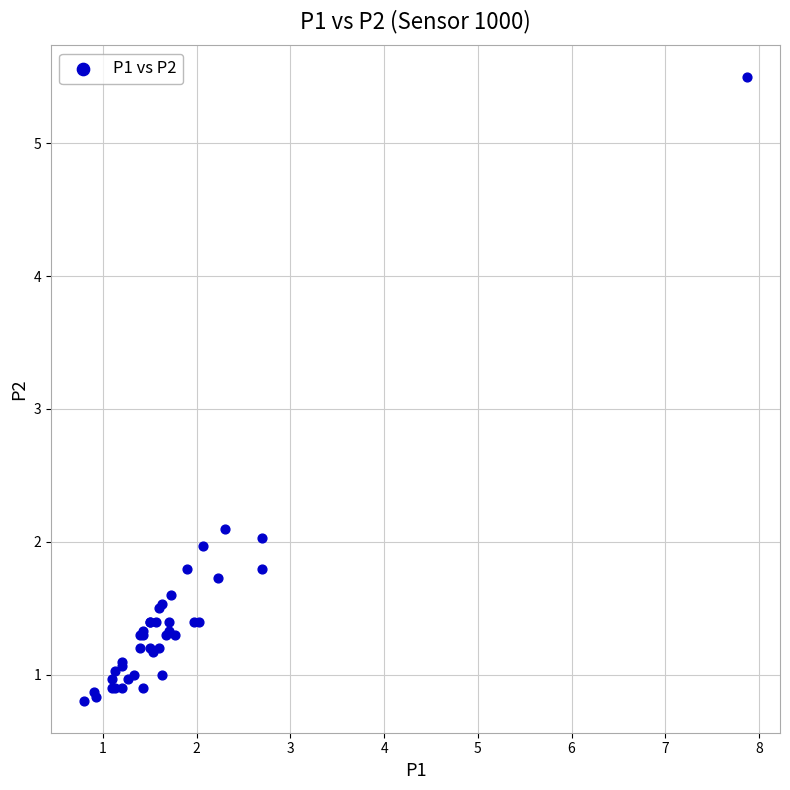

What Y value in the scatter plot is closest to 3?

2.1